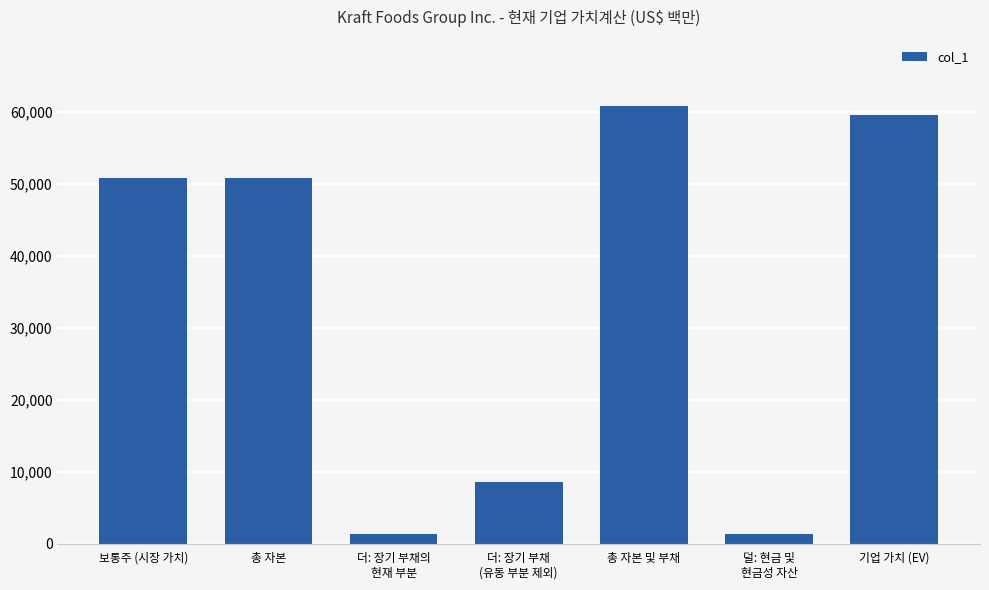

What is the greatest value displayed?

60868